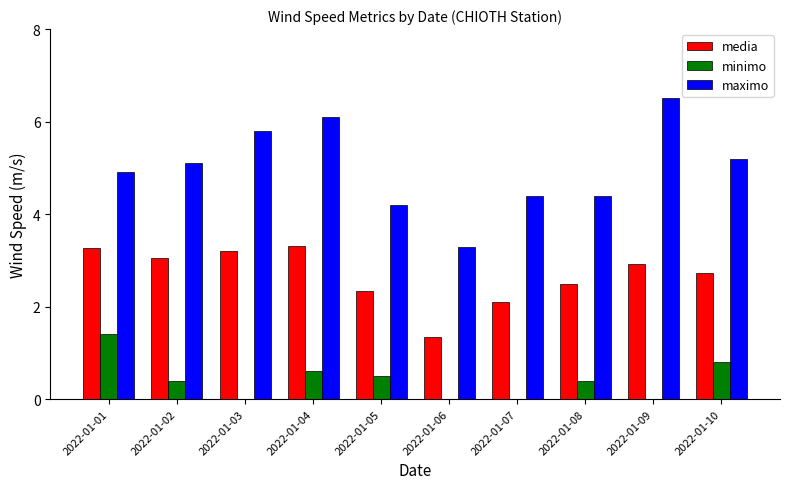

Does the chart contain stacked bars?

No